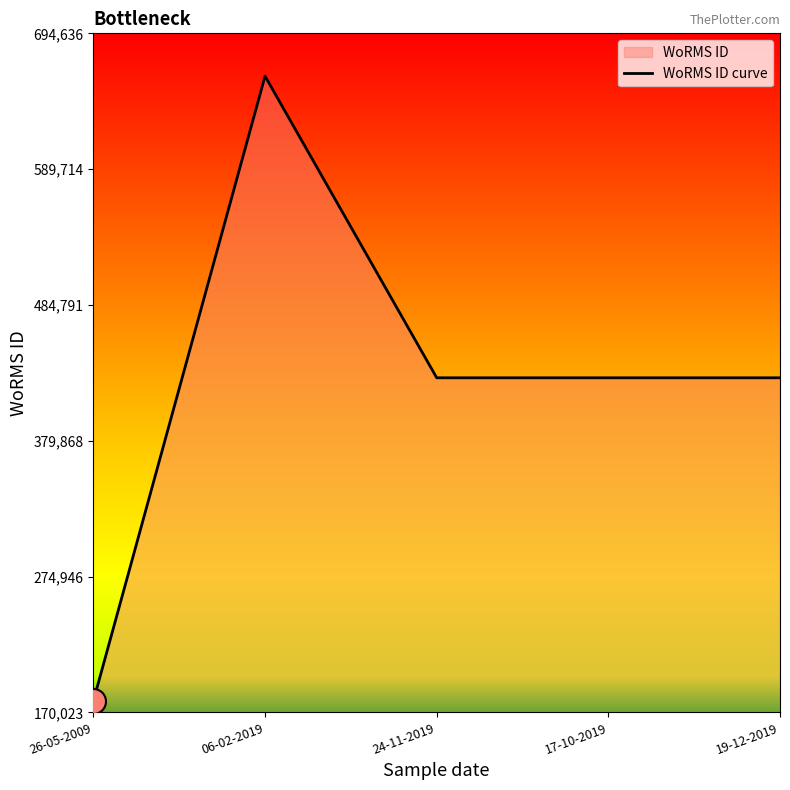

The chart shows a value of 130917 at 19-12-2019. True or false?

False